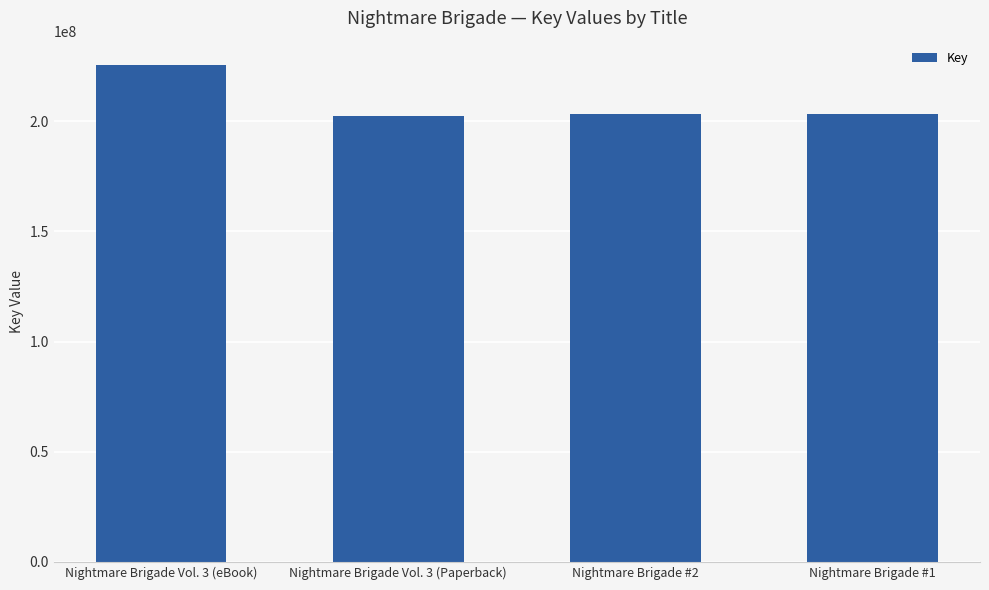

What is the sum of the values at Nightmare Brigade Vol. 3 (eBook) and Nightmare Brigade #2?

428624728